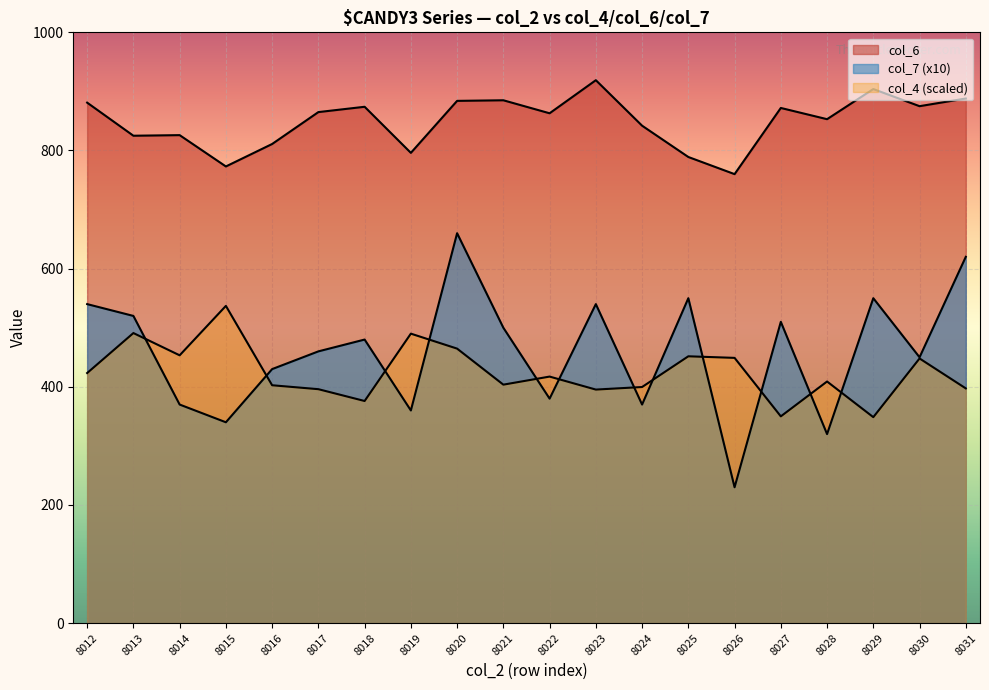

What is the value of the col_4 point at the 20th from the left?

397.3